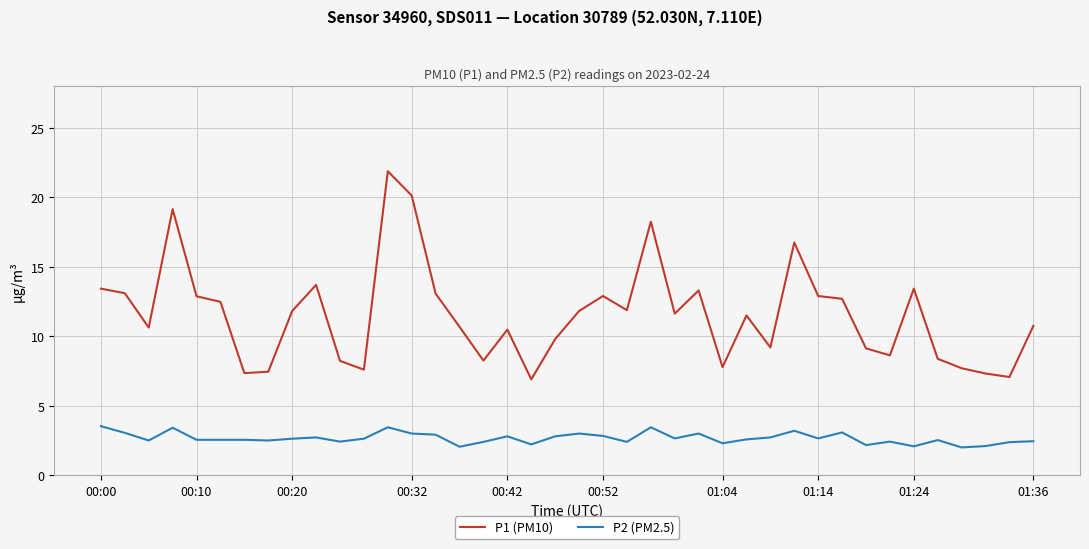

Which series has the largest total across all categories?

P1 (PM10)